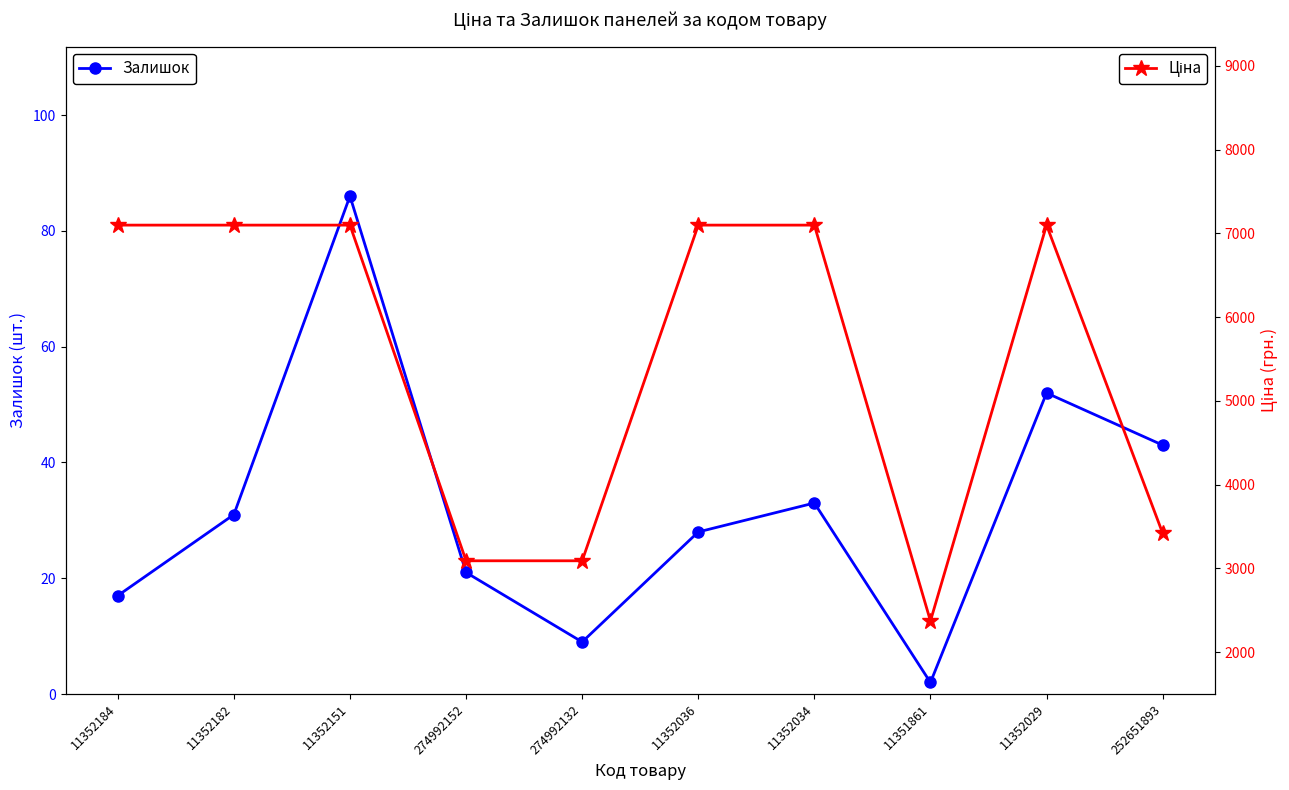

At which label does Залишок reach its minimum?

11351861